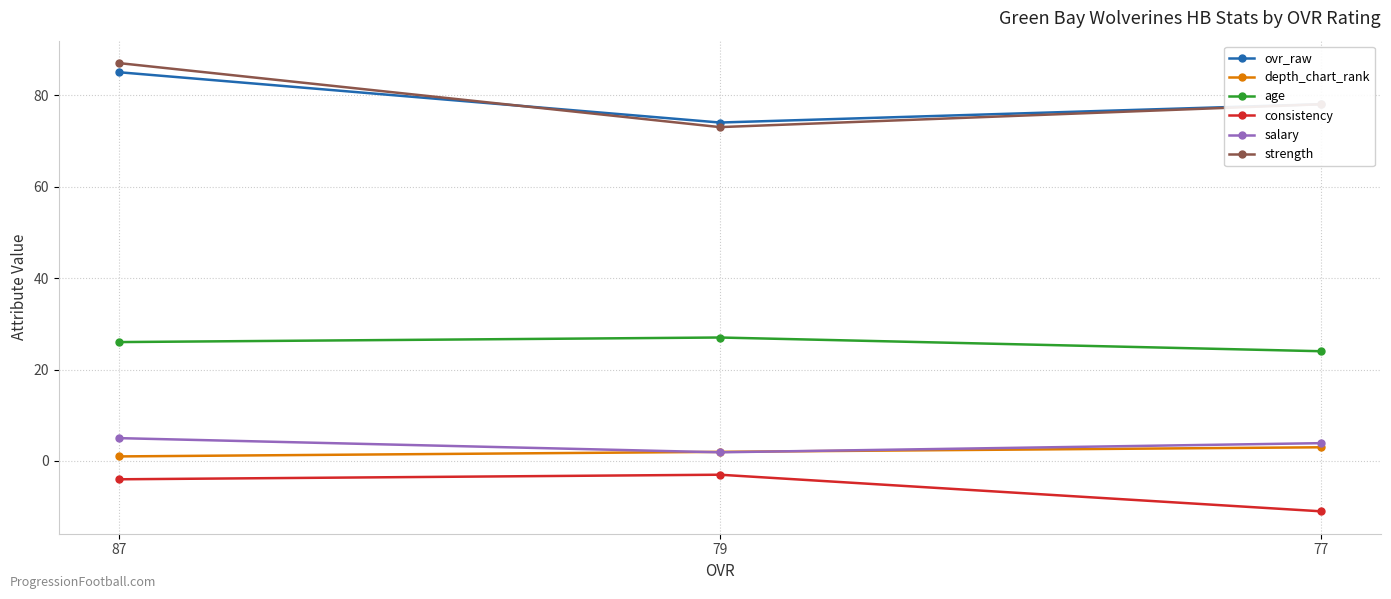

At how many categories does at least one series exceed -1?

3